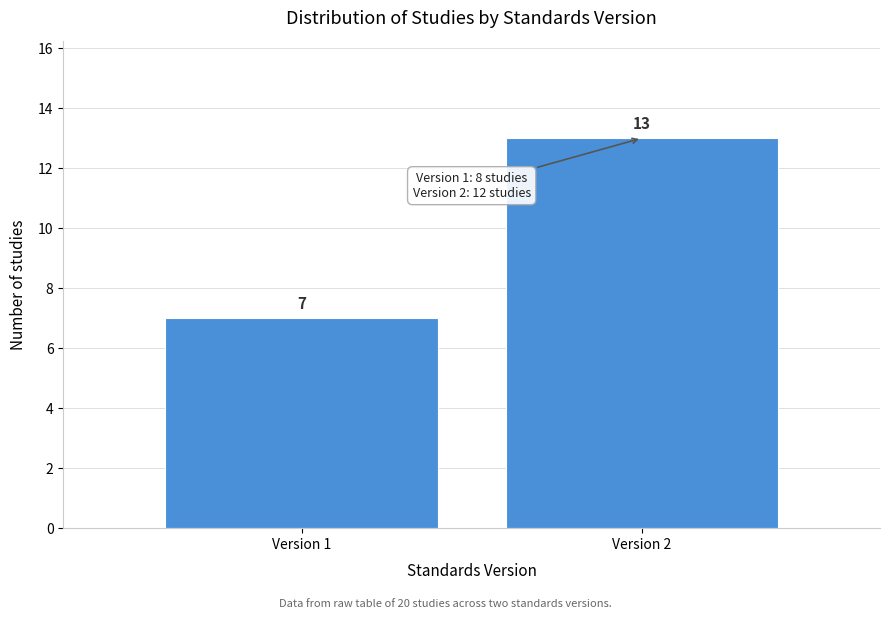

Reading left to right, list all the values displayed in this chart.

Version 1=7	Version 2=13